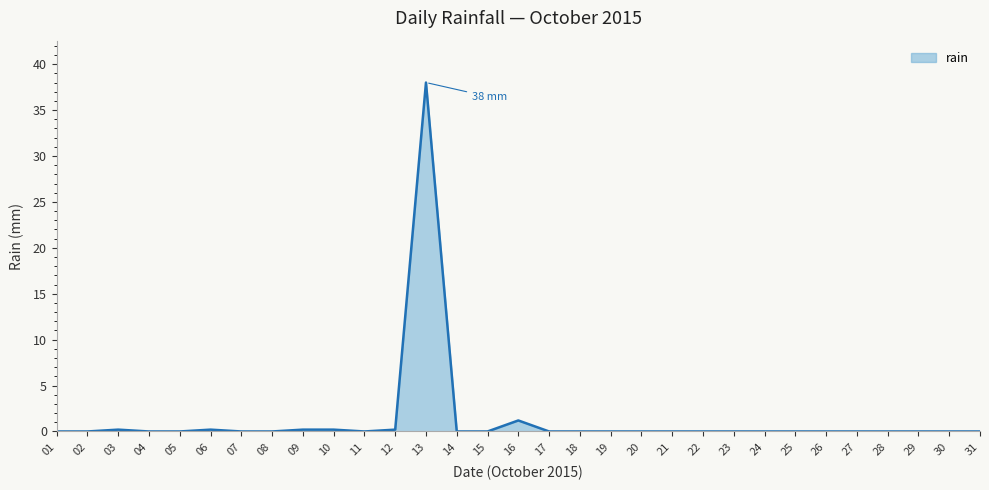

What is the change in value from 13 to 24?

-38.0